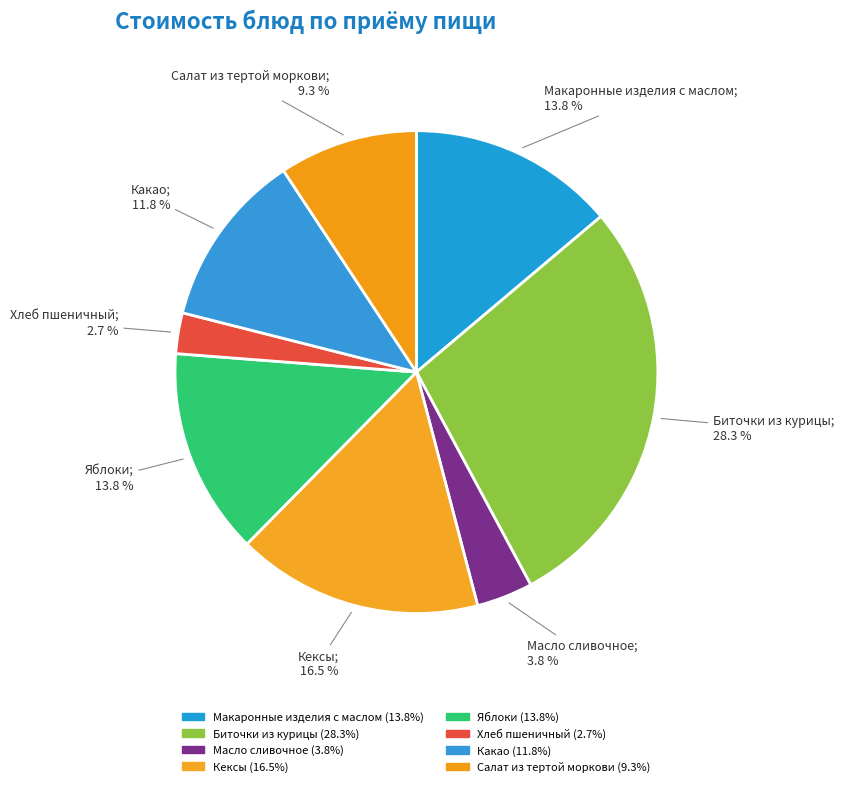

Rank the categories by value from lowest to highest.

Хлеб пшеничный, Масло сливочное, Салат из тертой моркови, Какао, Яблоки, Макаронные изделия с маслом, Кексы, Биточки из курицы